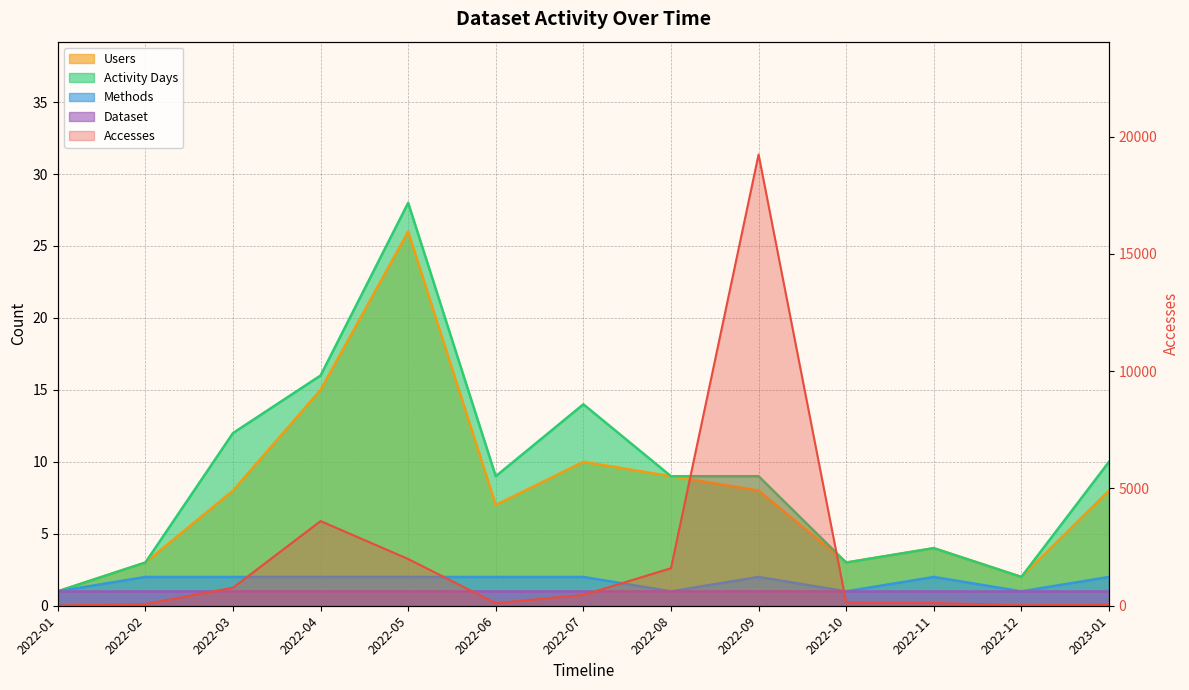

The value of Users at 2022-03 is 11. True or false?

False